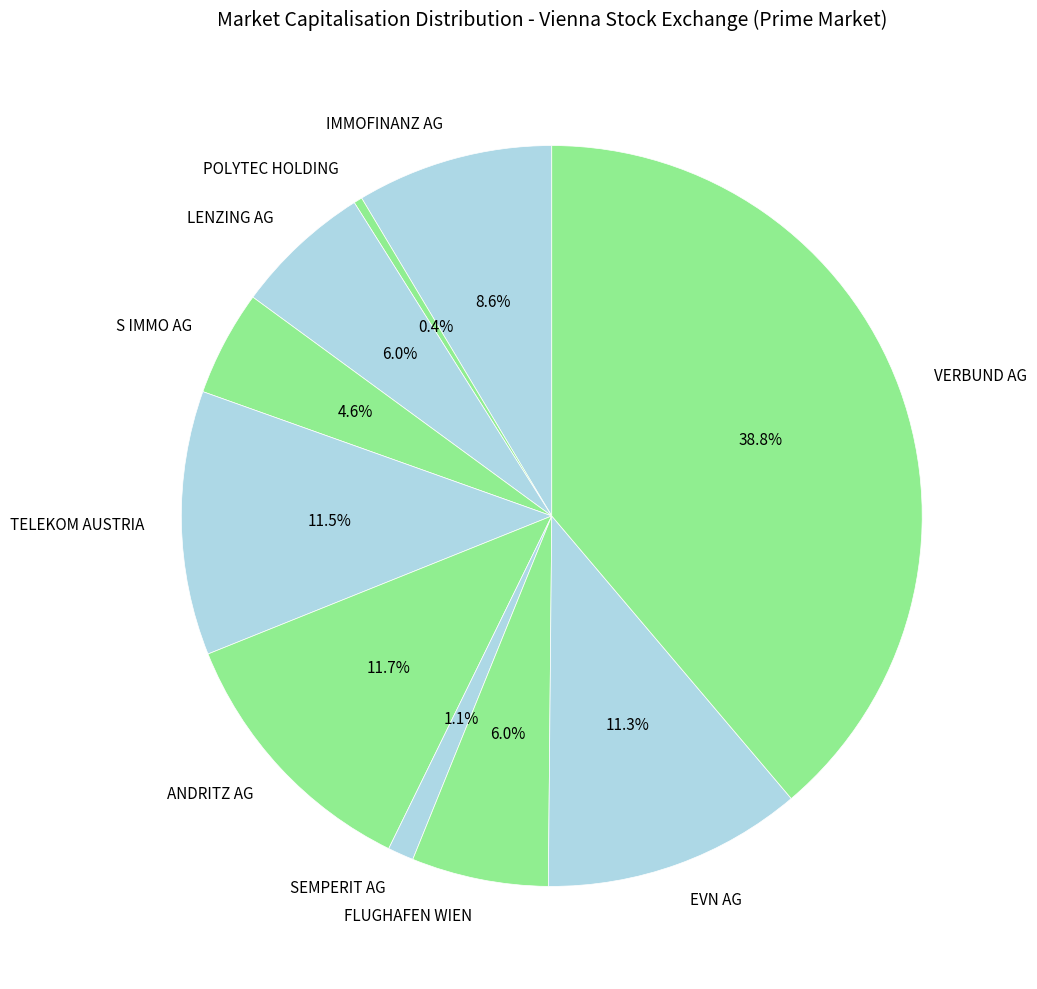

Combined, do EVN AG and POLYTEC HOLDING account for over 50%?

No